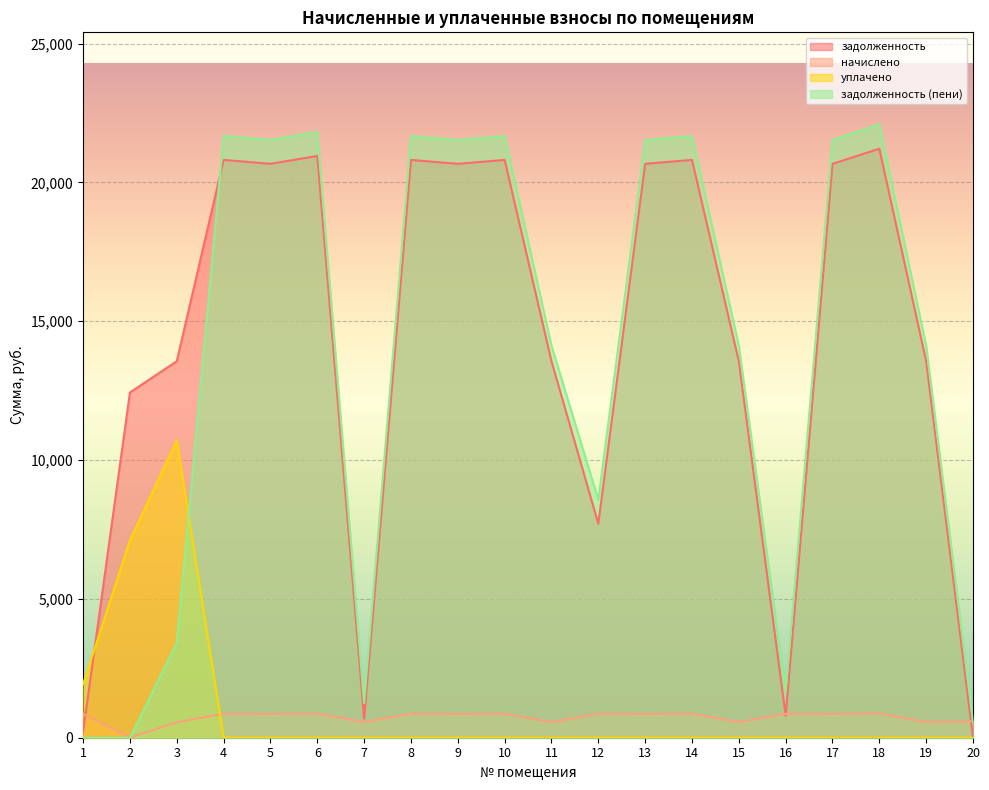

Which series ends up on top after the final intersection of задолженность and уплачено?

задолженность